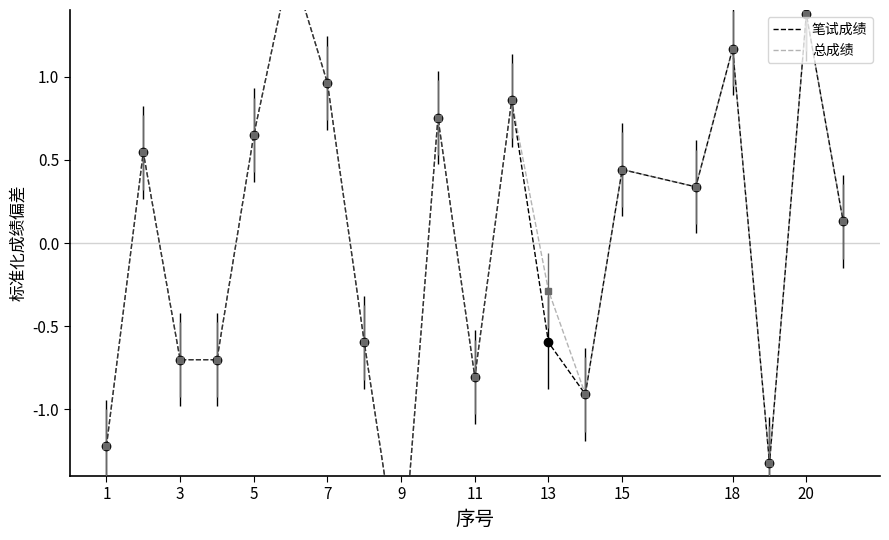

How many series are shown in this chart?

2